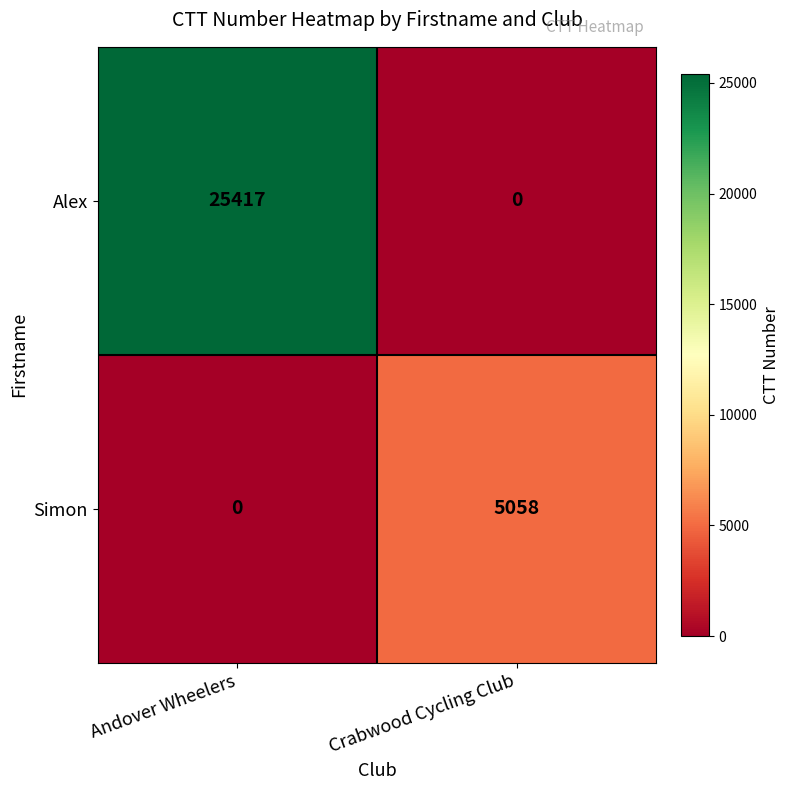

Which series has the largest range (max minus min)?

Alex